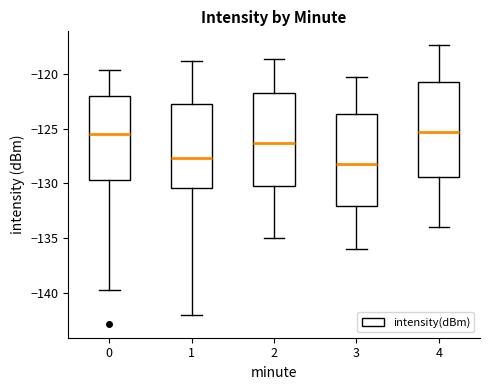

Reading left to right, read every box against the y-axis: the position of its median line, the range the box covers, and the ends of its whiskers. The values are not printed on the chart, so give them approximately, as read against the axis.

0: median -125.5, box -129.5 to -122.0, whiskers -139.5 to -119.5
1: median -127.5, box -130.5 to -122.5, whiskers -142.0 to -119.0
2: median -126.5, box -130.0 to -121.5, whiskers -135.0 to -118.5
3: median -128.0, box -132.0 to -123.5, whiskers -136.0 to -120.0
4: median -125.5, box -129.5 to -120.5, whiskers -134.0 to -117.5